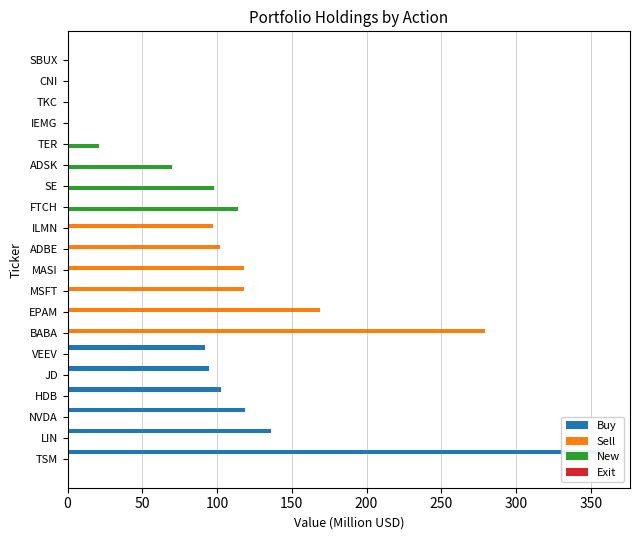

Which series has the largest total across all categories?

Buy